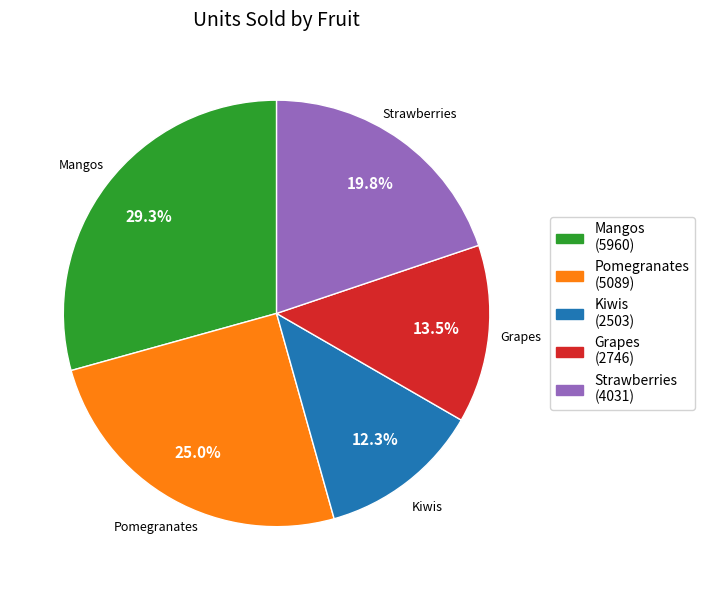

Count the number of slices in the pie.

5